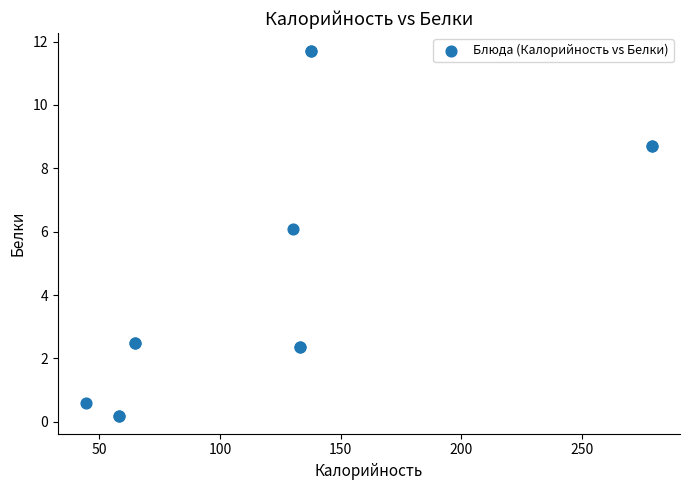

What Y value in the scatter plot is closest to 5?

6.1